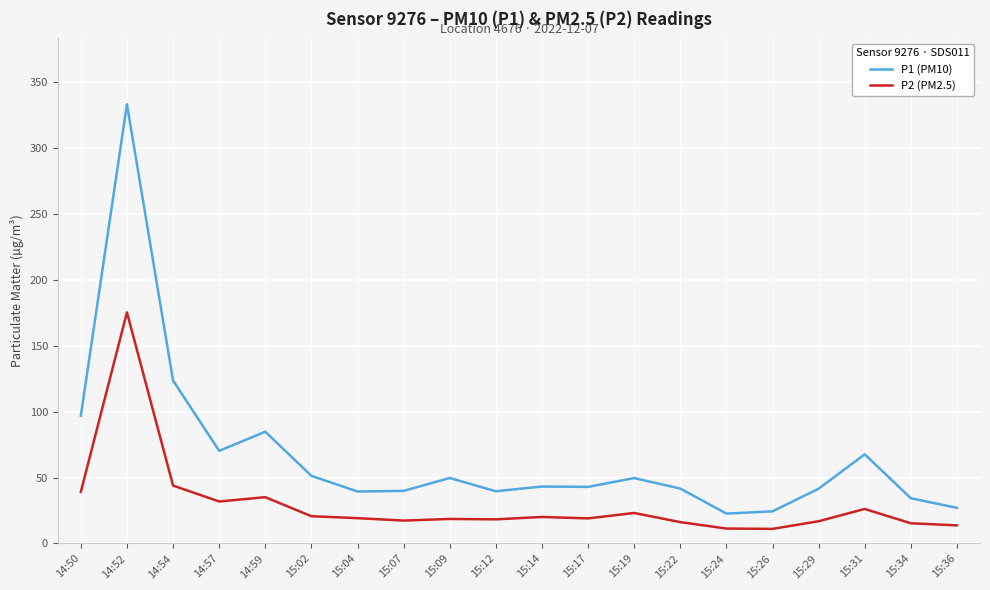

True or false: P2 (PM2.5) and P1 (PM10) intersect in this chart.

False